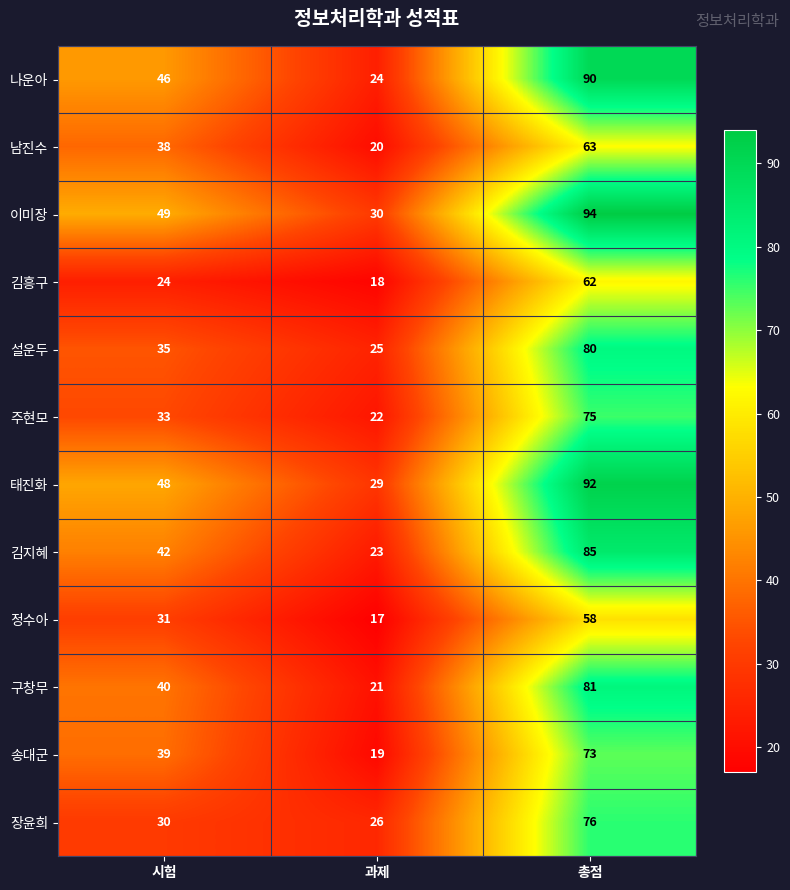

Which category has the highest value across all series?

총점